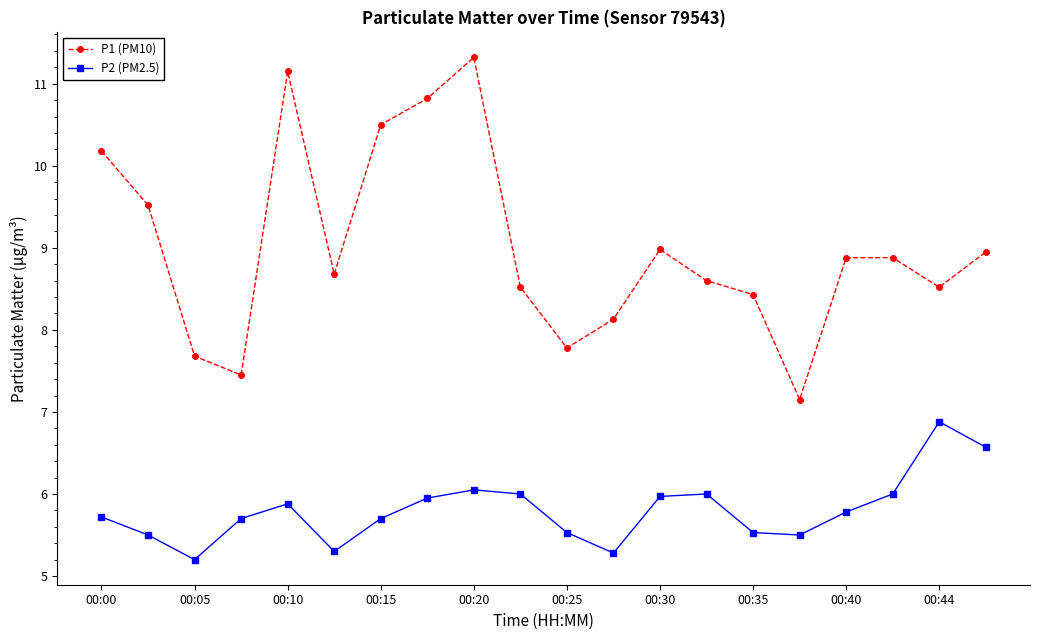

Which series has the largest total across all categories?

P1 (PM10)